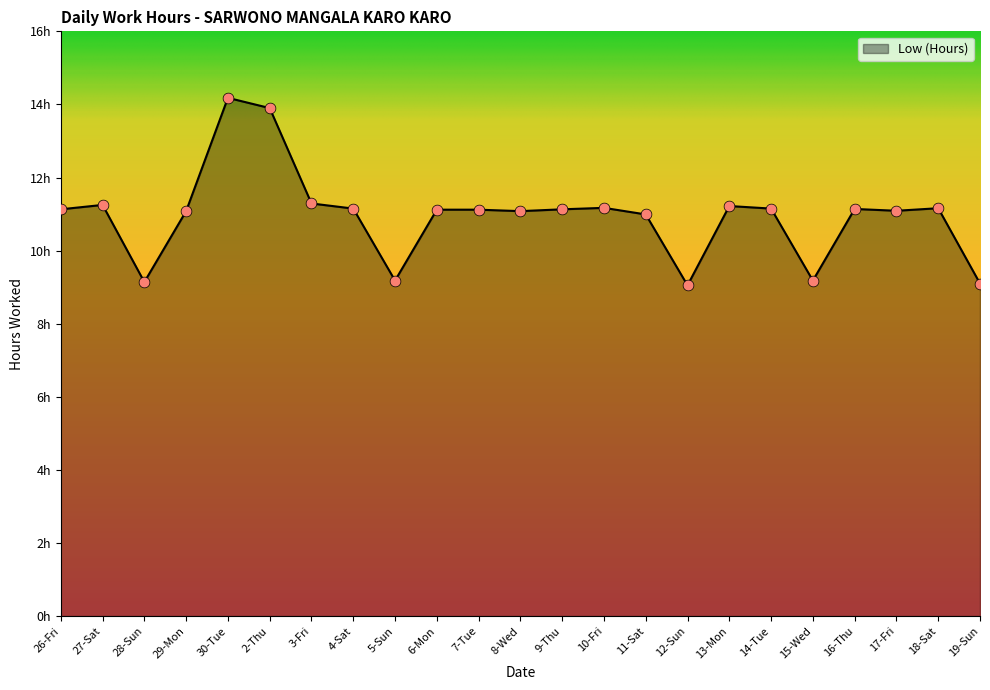

Between 28-Sun and 18-Sat, which is larger?

18-Sat